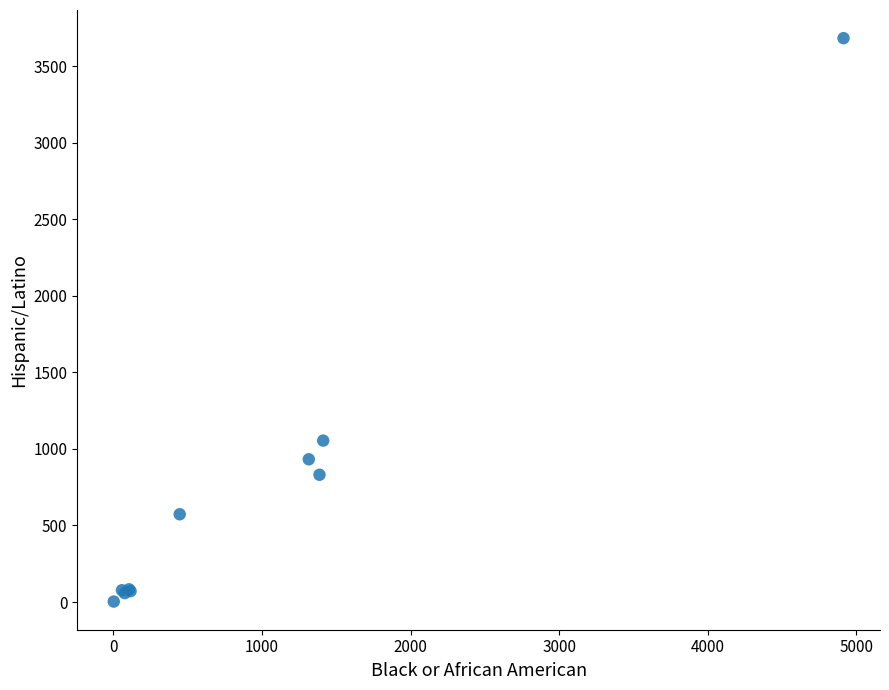

What Y value in the scatter plot is closest to 1842?

1054